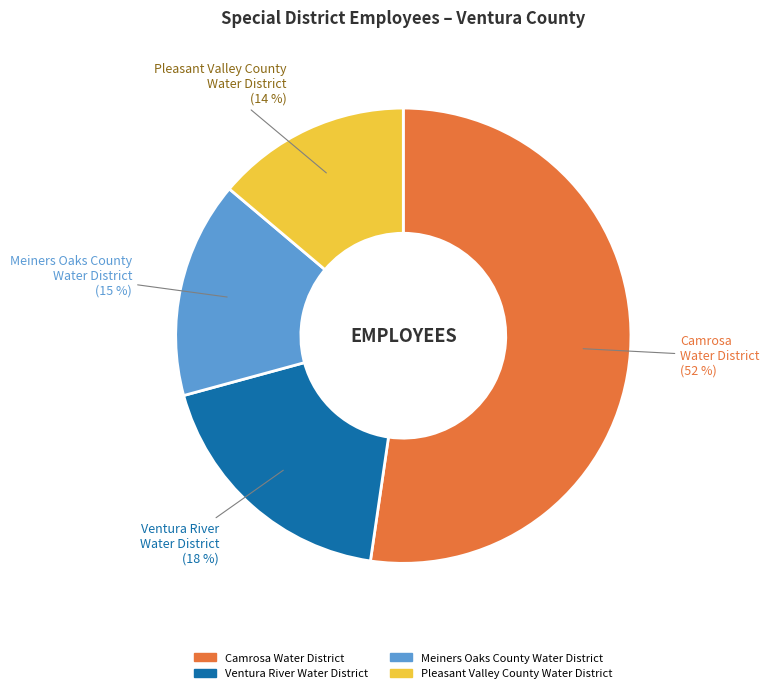

Which category has the smallest portion of the pie?

Pleasant Valley County Water District